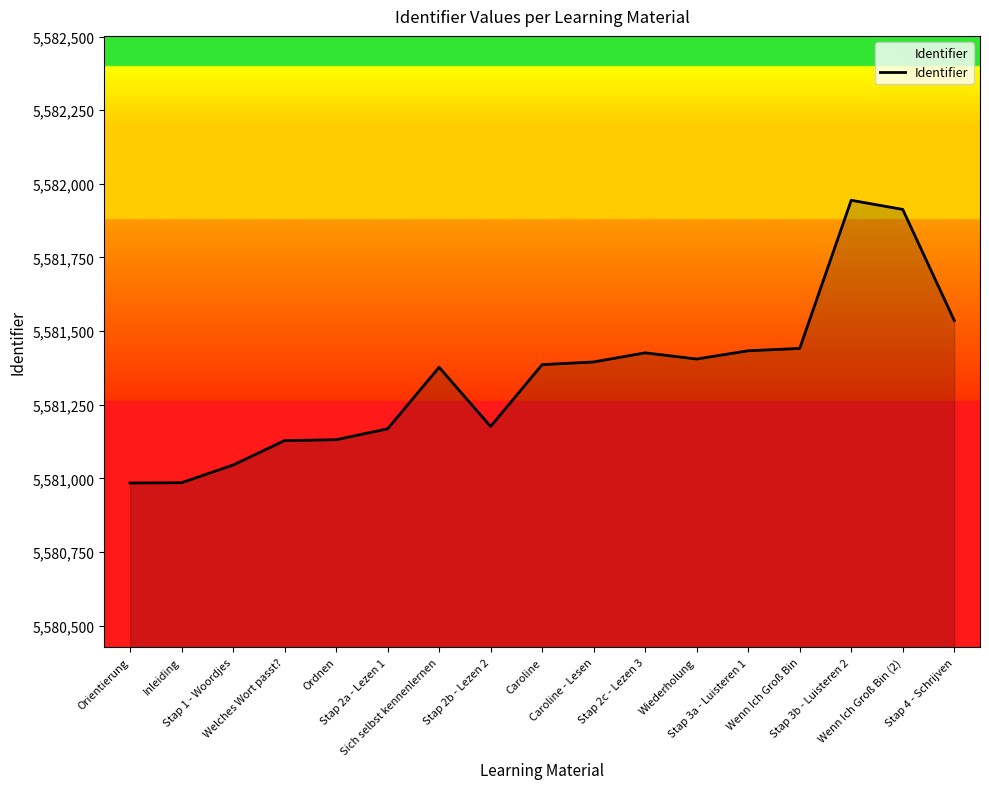

Does the chart display data point markers on the line(s)?

No